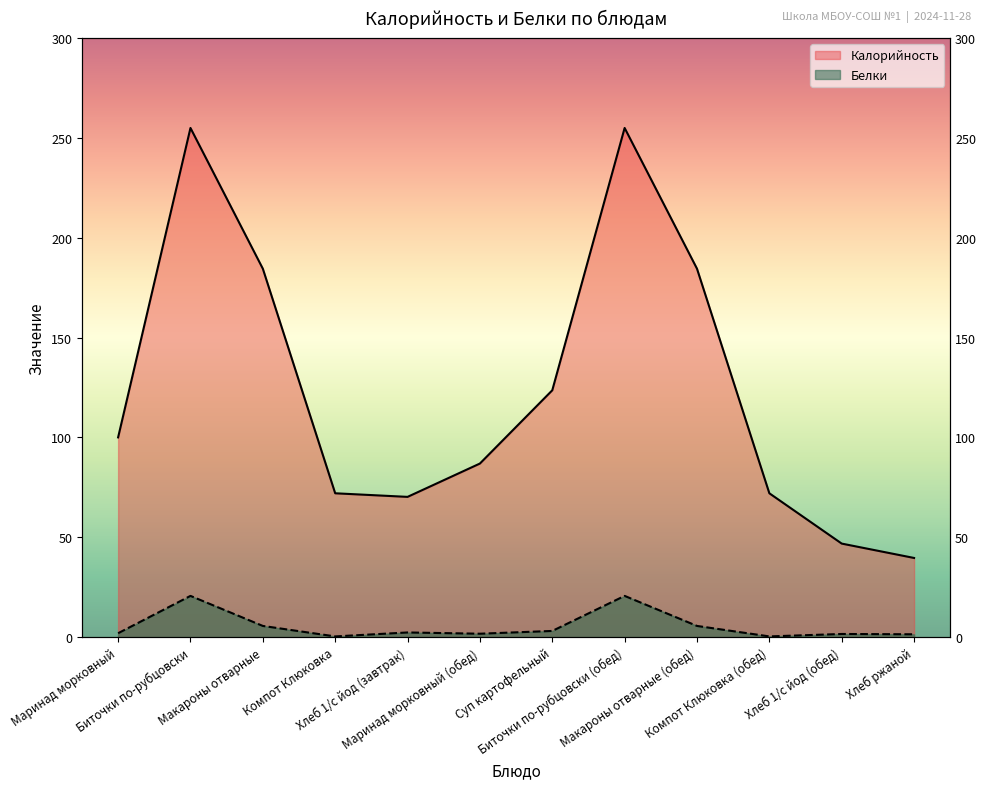

List the series in order of their peak value, highest first.

Калорийность, Белки